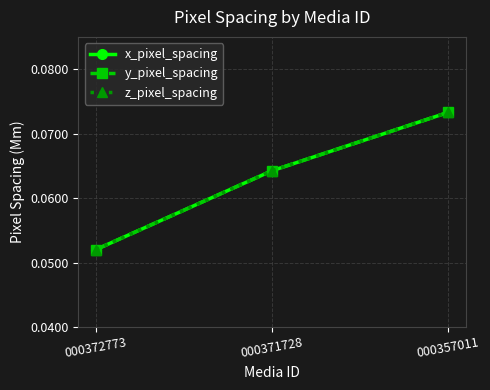

What is the maximum value shown in the chart?

0.1